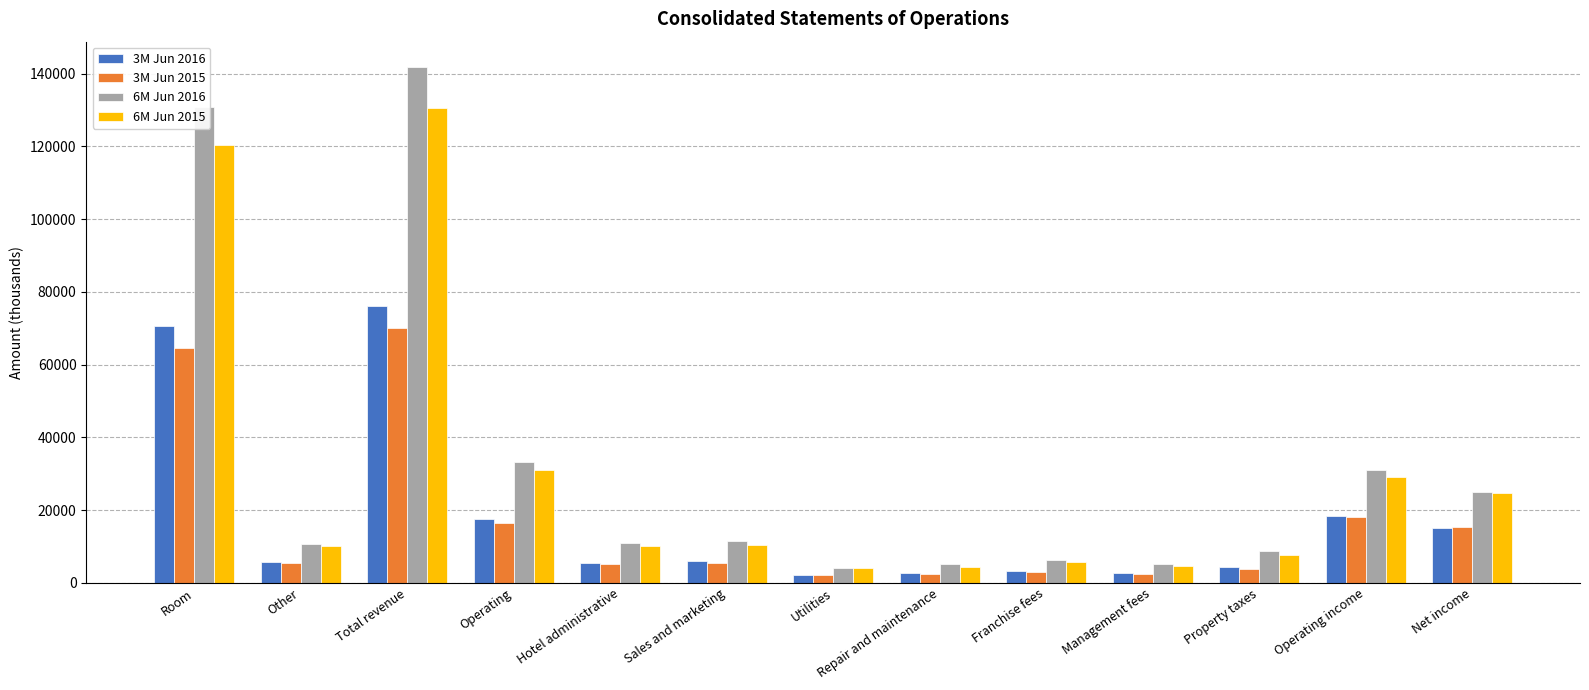

What position from the right is Repair and maintenance?

6